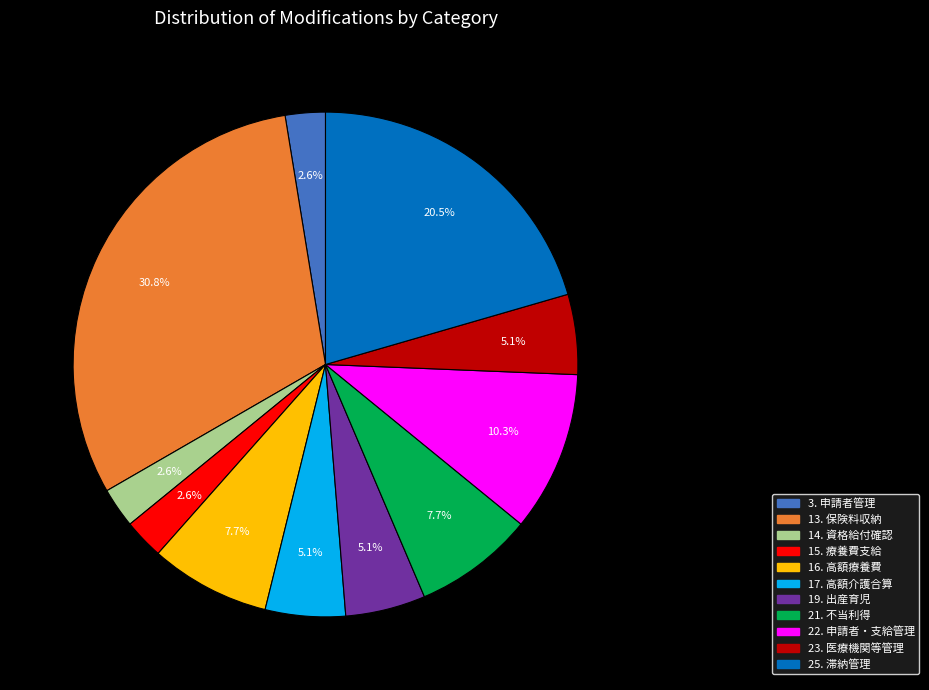

Does any single category account for the majority?

No